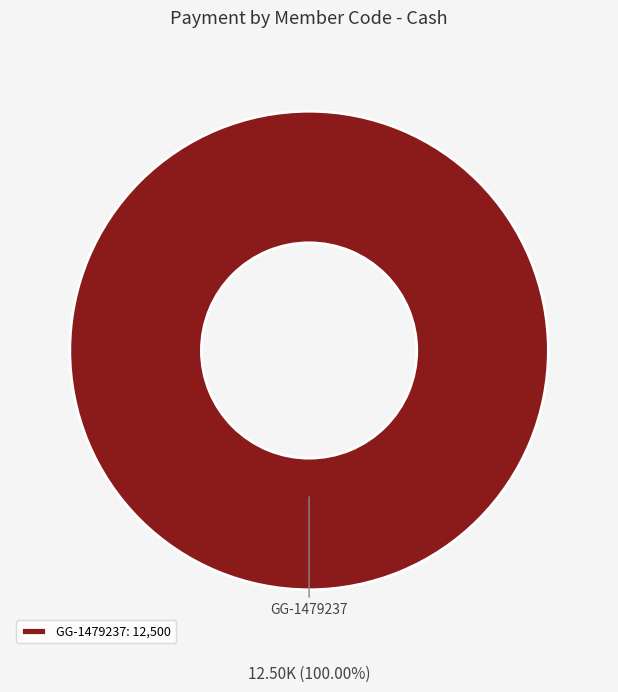

How many slices are in this pie chart?

1